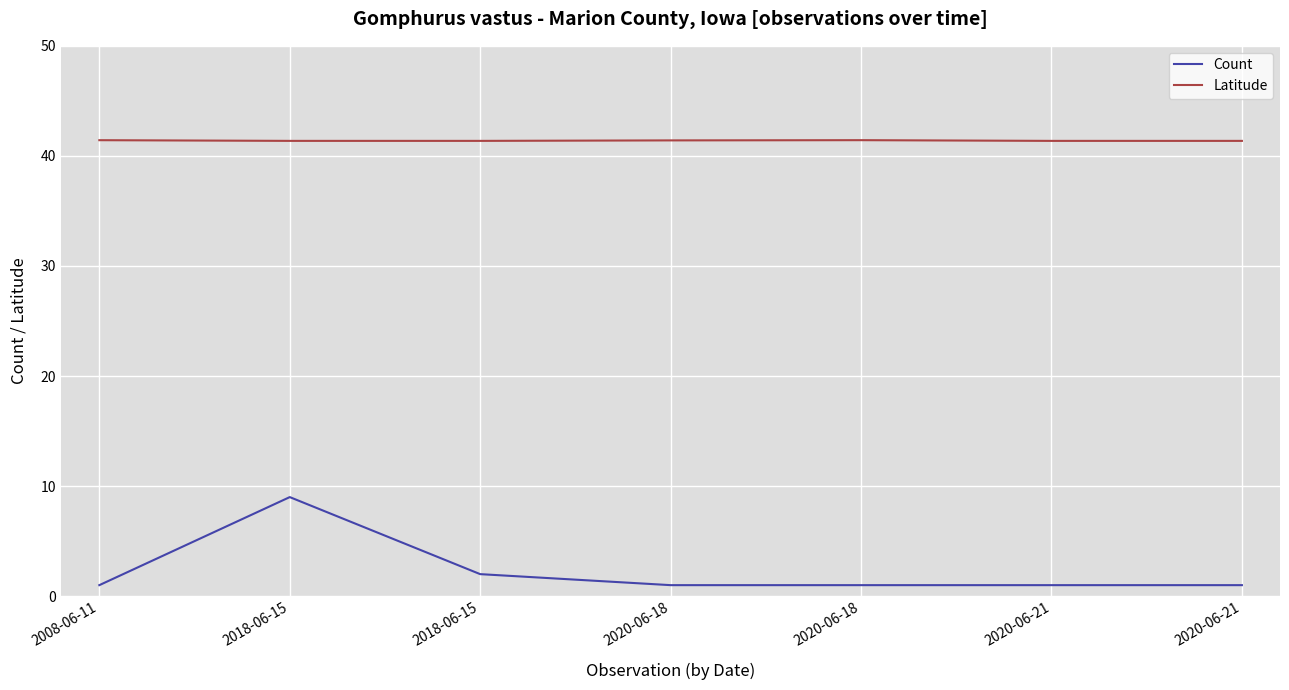

The Latitude series shows 41.4 at 2018-06-15. True or false?

True